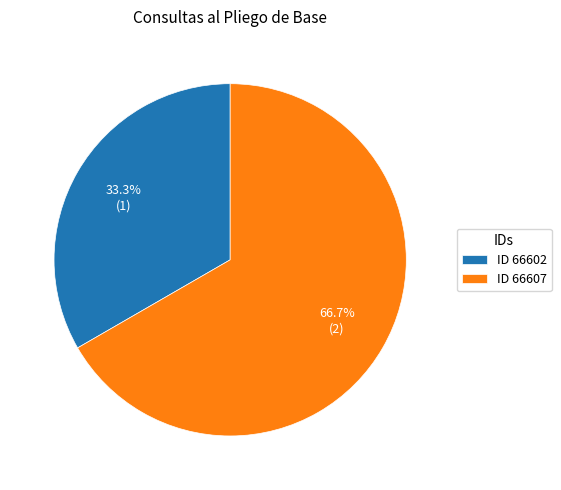

What is the largest slice in the pie chart?

ID 66607